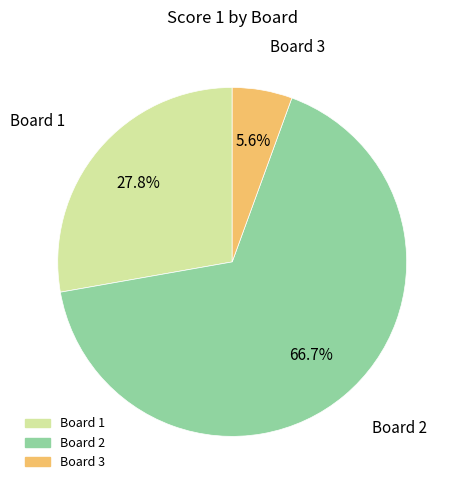

Is it true that Board 2 is 59% of the pie?

False